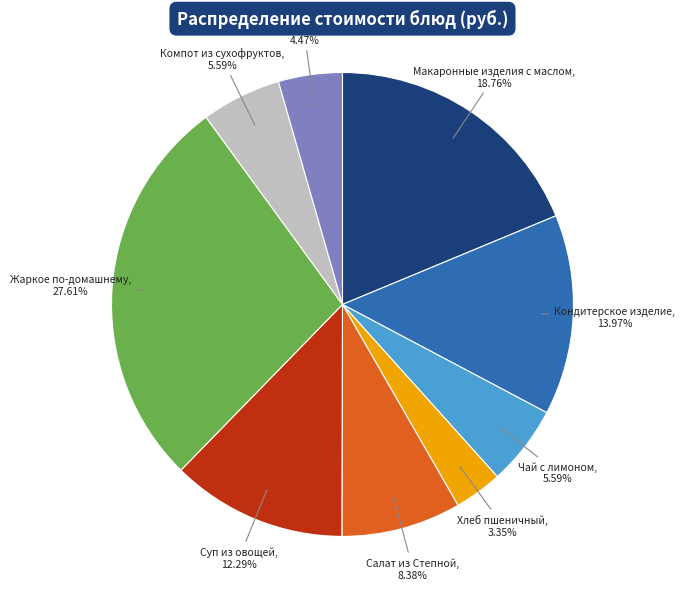

How many segments does this pie chart have?

9